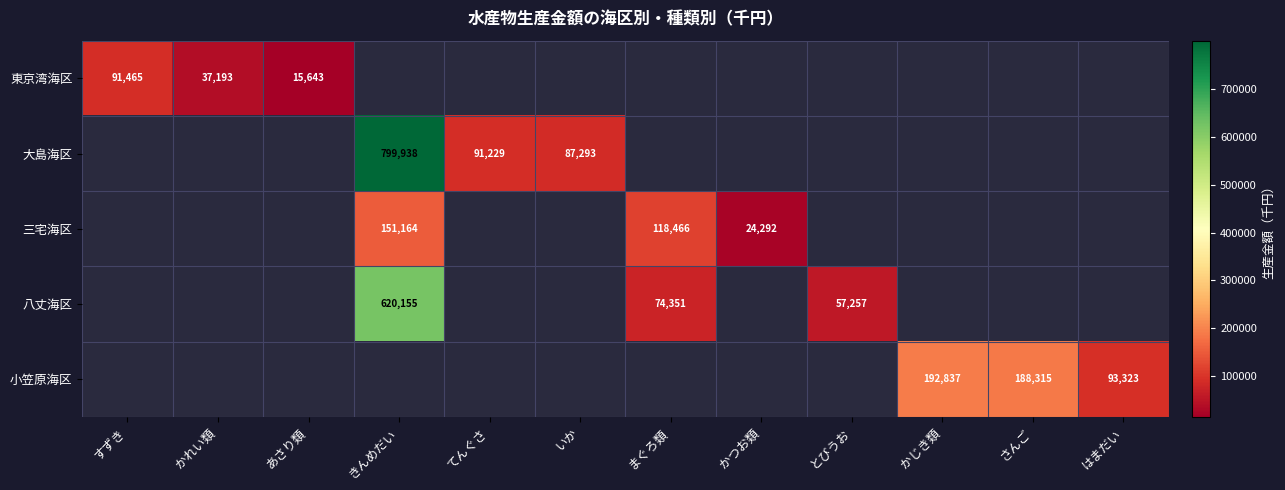

Count the number of data series in this chart.

5